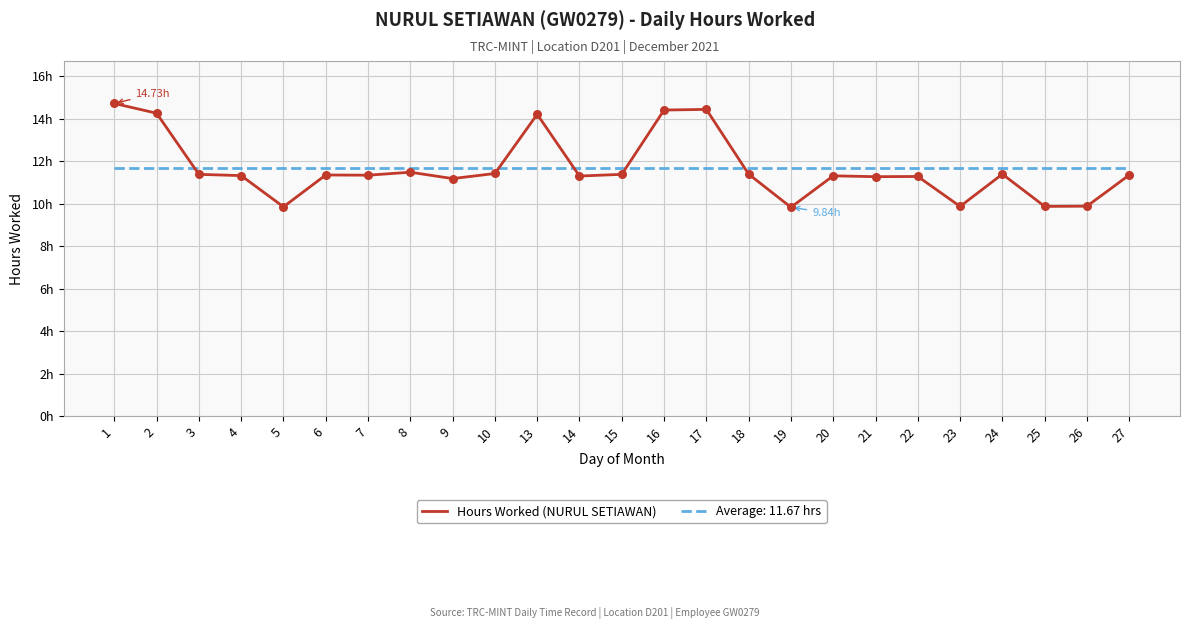

Which has a higher value, 21 or 5?

21